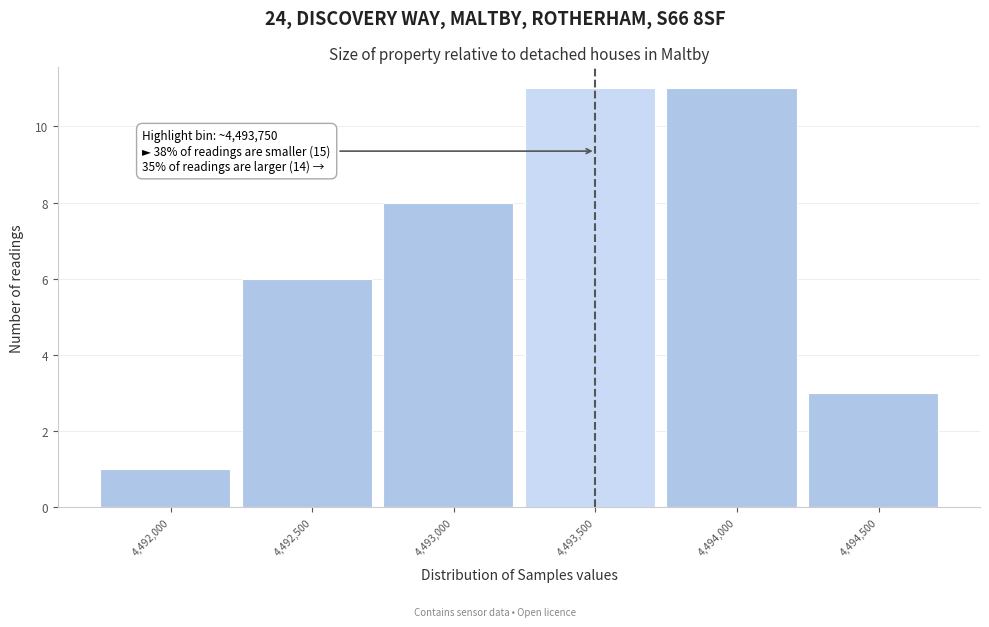

Reading right to left, transcribe all the data shown in this chart.

4,494,500=3	4,494,000=11	4,493,500=11	4,493,000=8	4,492,500=6	4,492,000=1